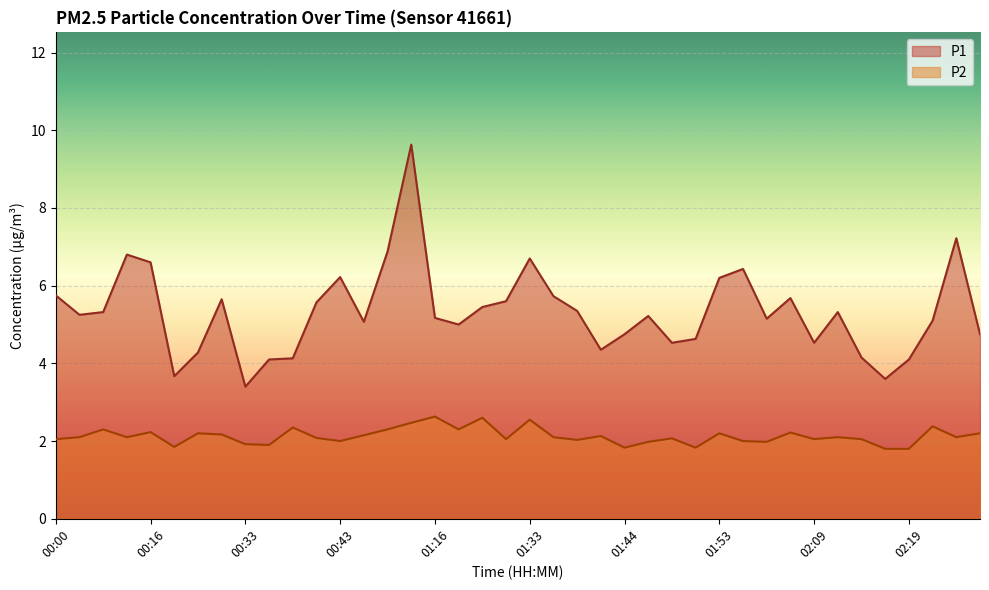

How many data points in P2 are above 2?

29